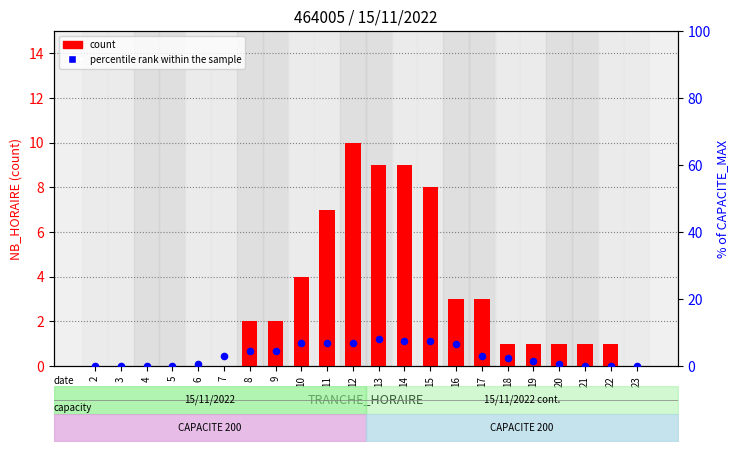

Which series has the widest spread of Y values?

count